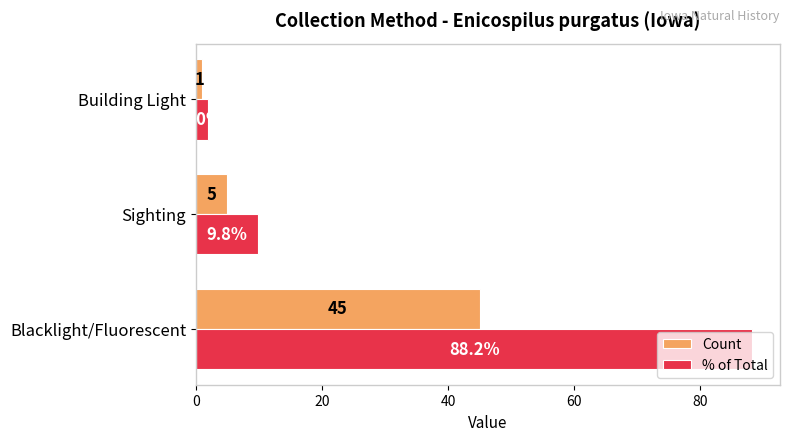

What is the difference between the Count values at Sighting and Blacklight/Fluorescent?

40.0